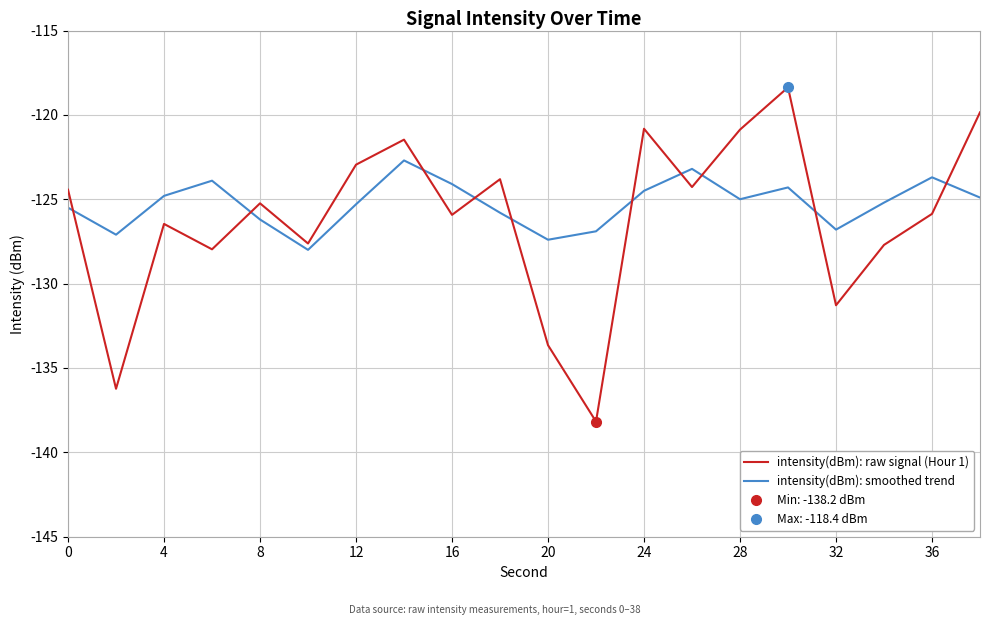

What is the lowest value of the intensity(dBm): smoothed trend series?

-128.0